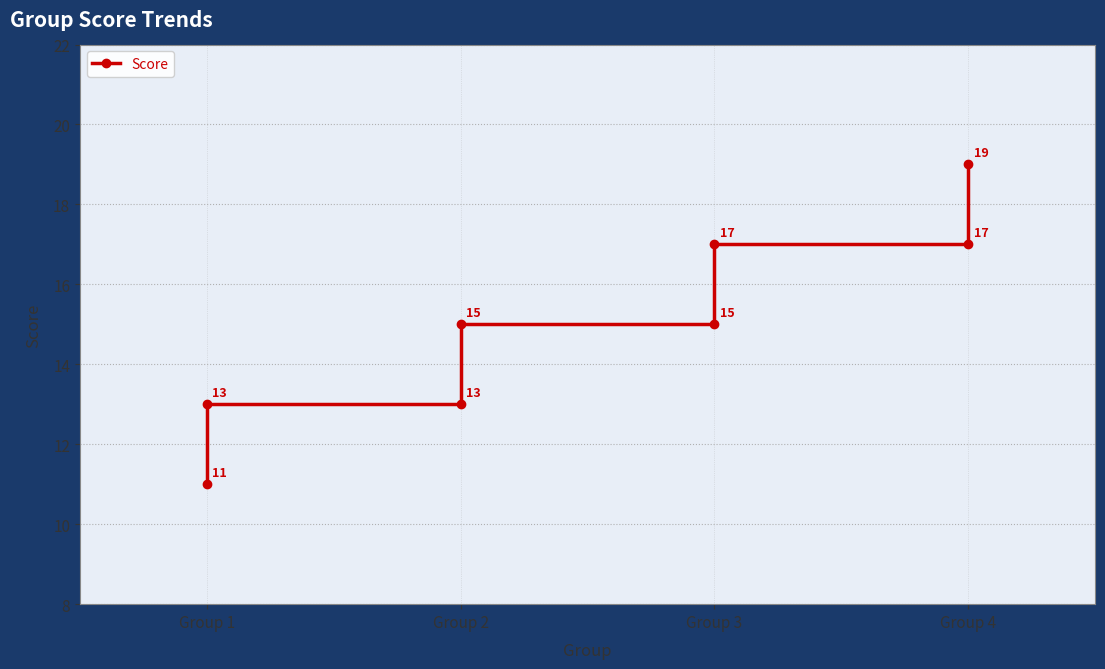

Is it true that the value at Group 2 is 20?

False